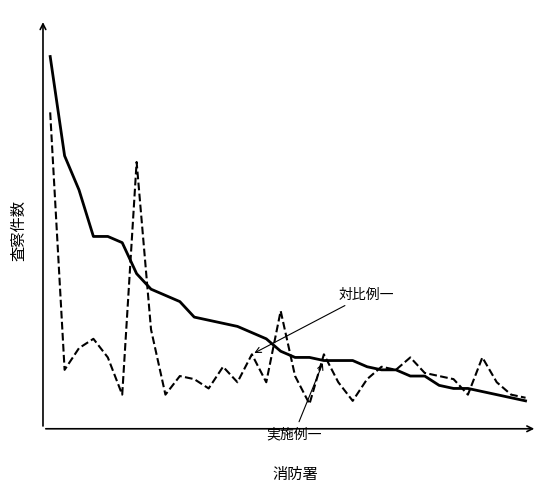

The 実施例一 series shows 2 at 25. True or false?

False